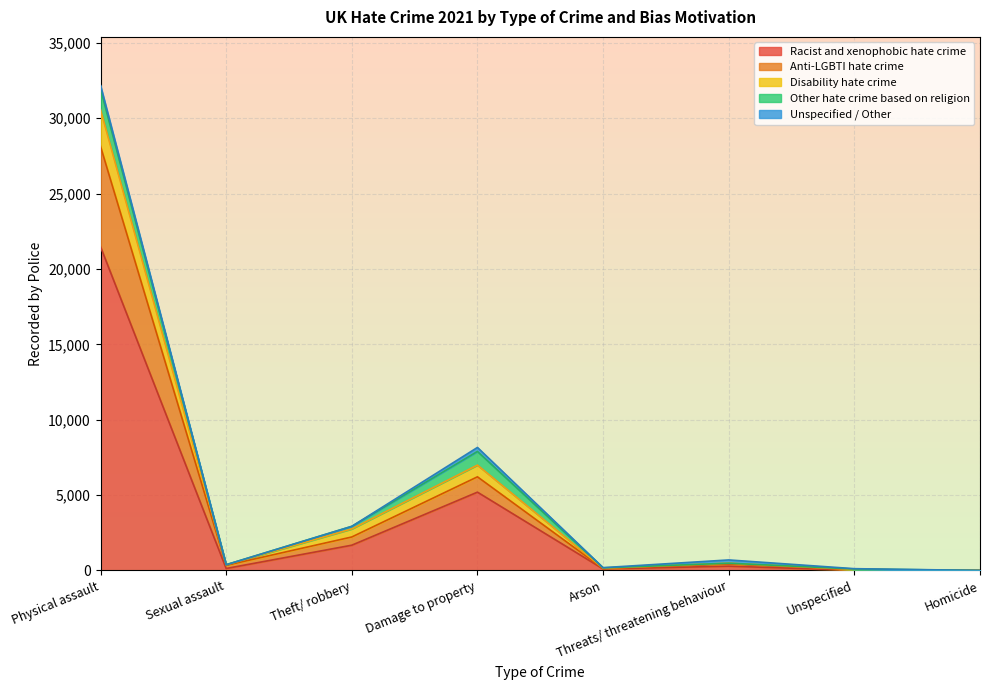

At which category is the sum across all series the highest?

Physical assault